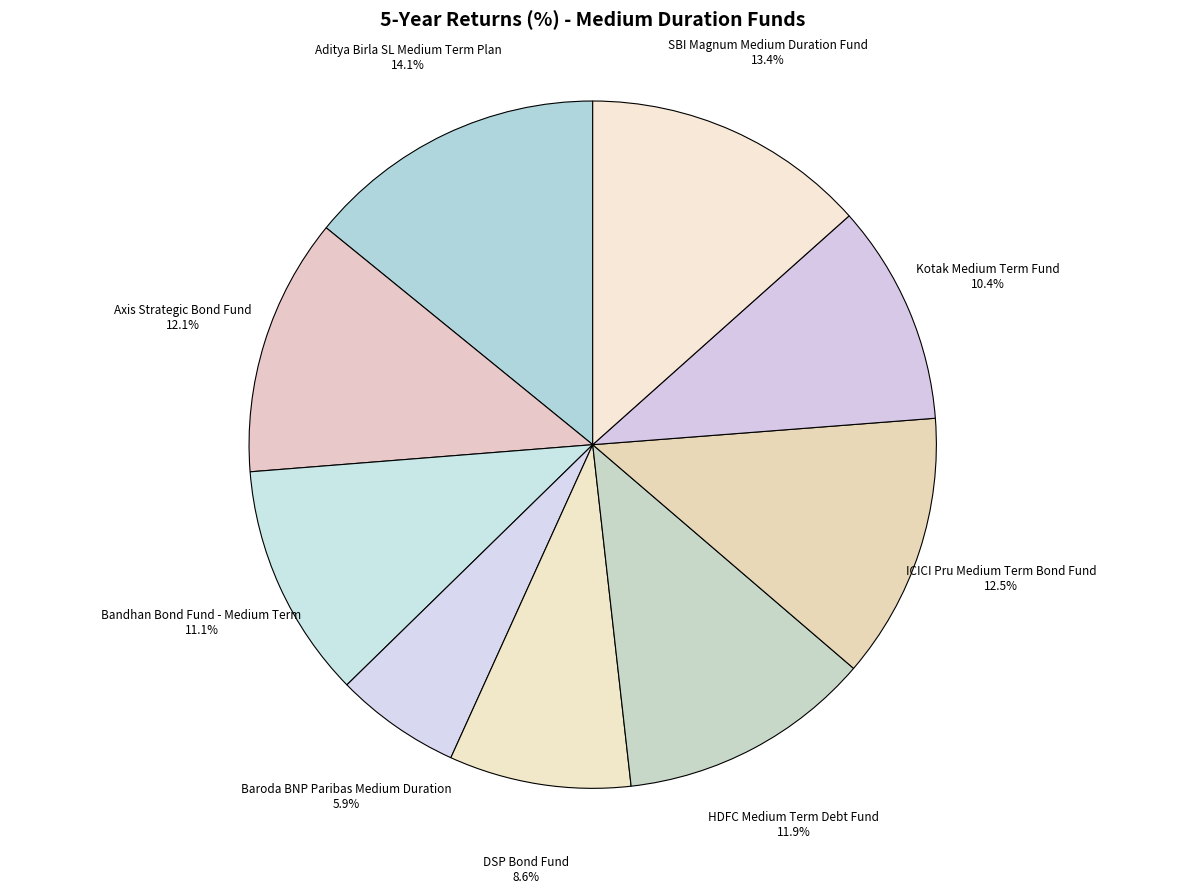

What is the ratio of the value at Axis Strategic Bond Fund to the value at Aditya Birla SL Medium Term Plan?

0.9